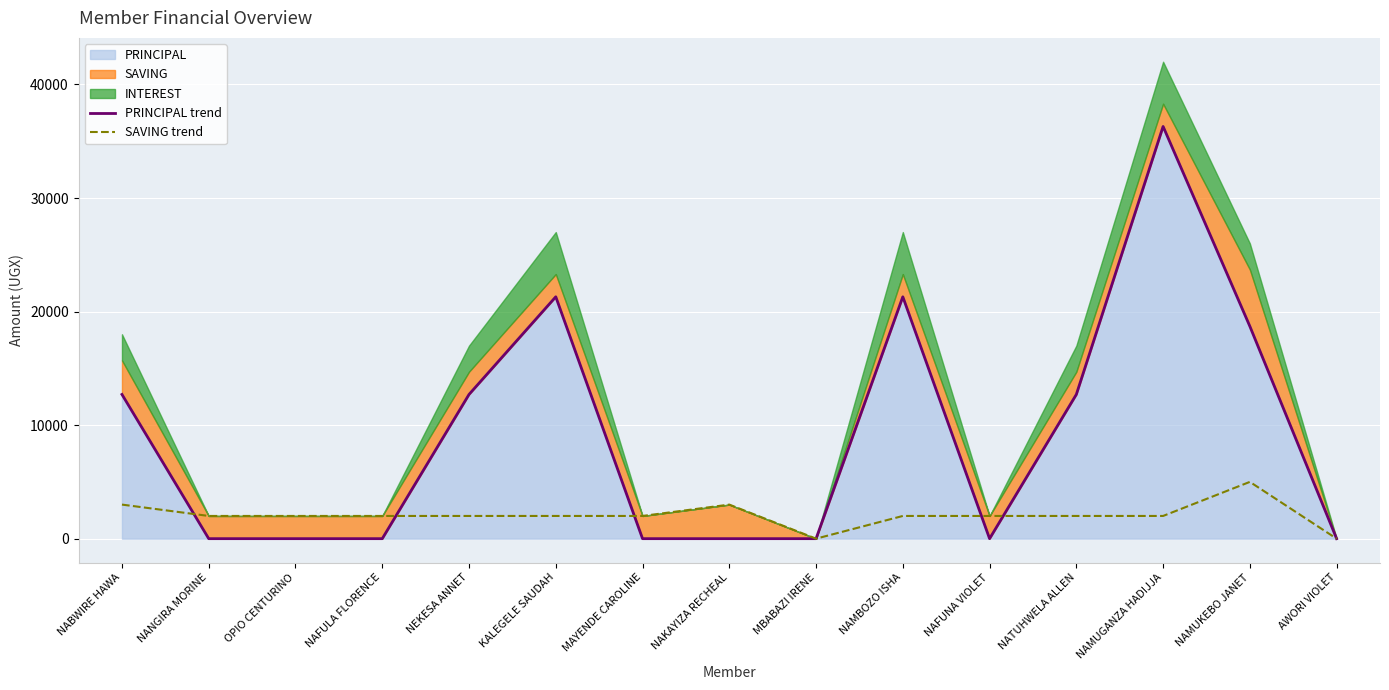

At NABWIRE HAWA, list the series in order from smallest to largest.

SAVING trend, PRINCIPAL trend